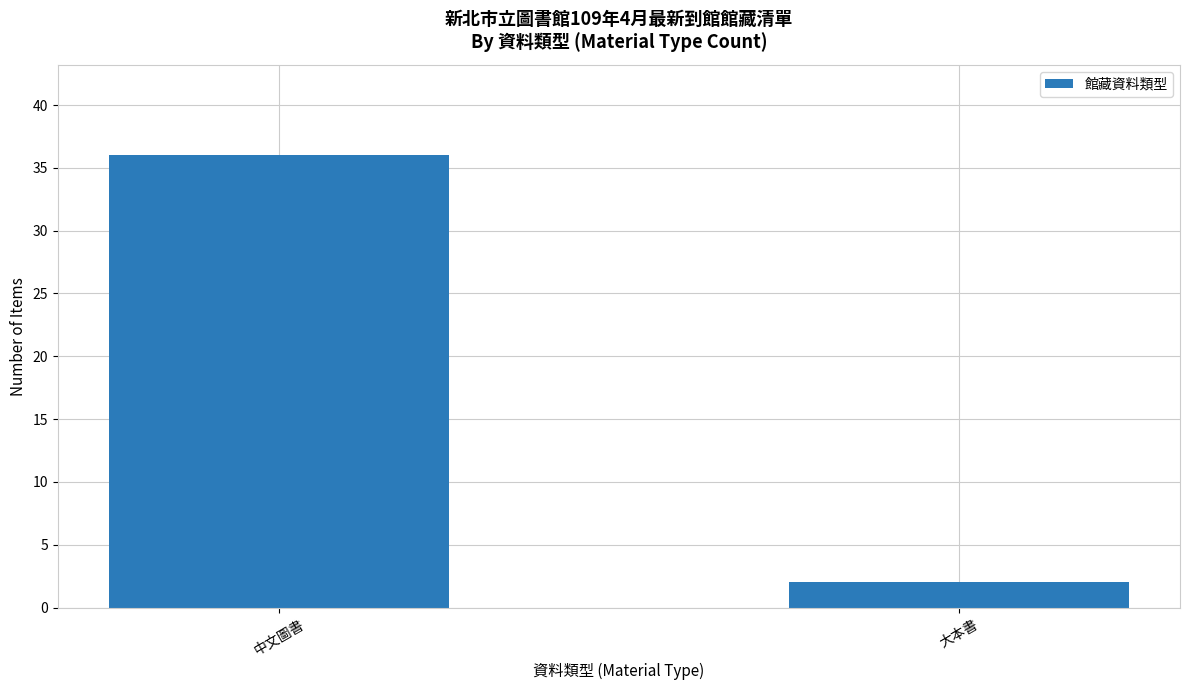

What is the difference between the values at 中文圖書 and 大本書?

34